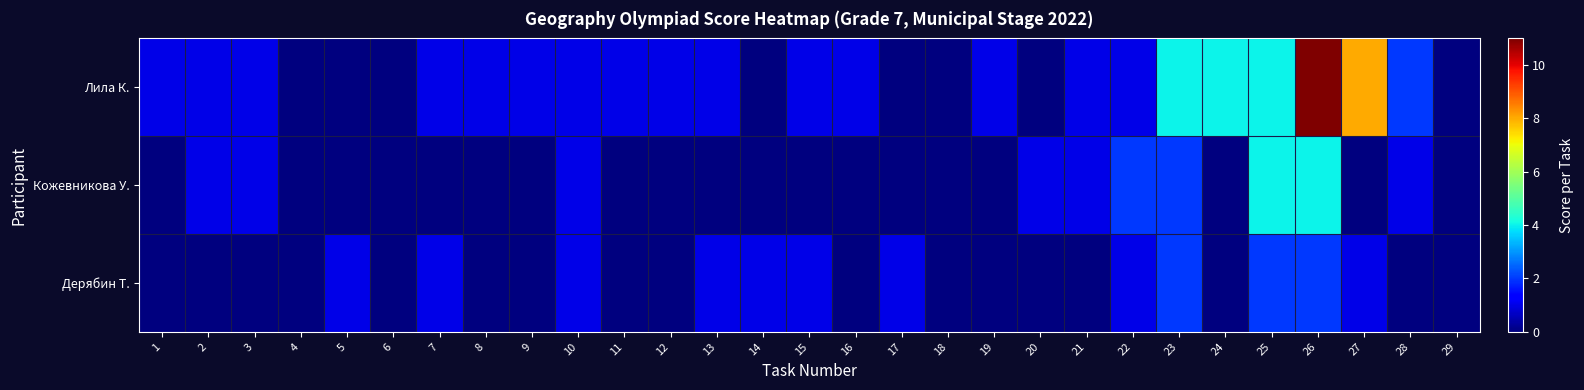

Count the number of categories in the chart.

29